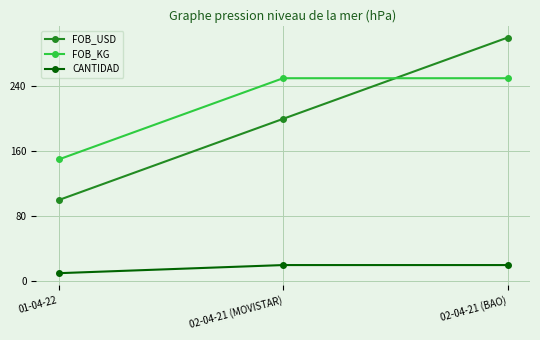

What is the label of the 2nd point from the left?

02-04-21 (MOVISTAR)